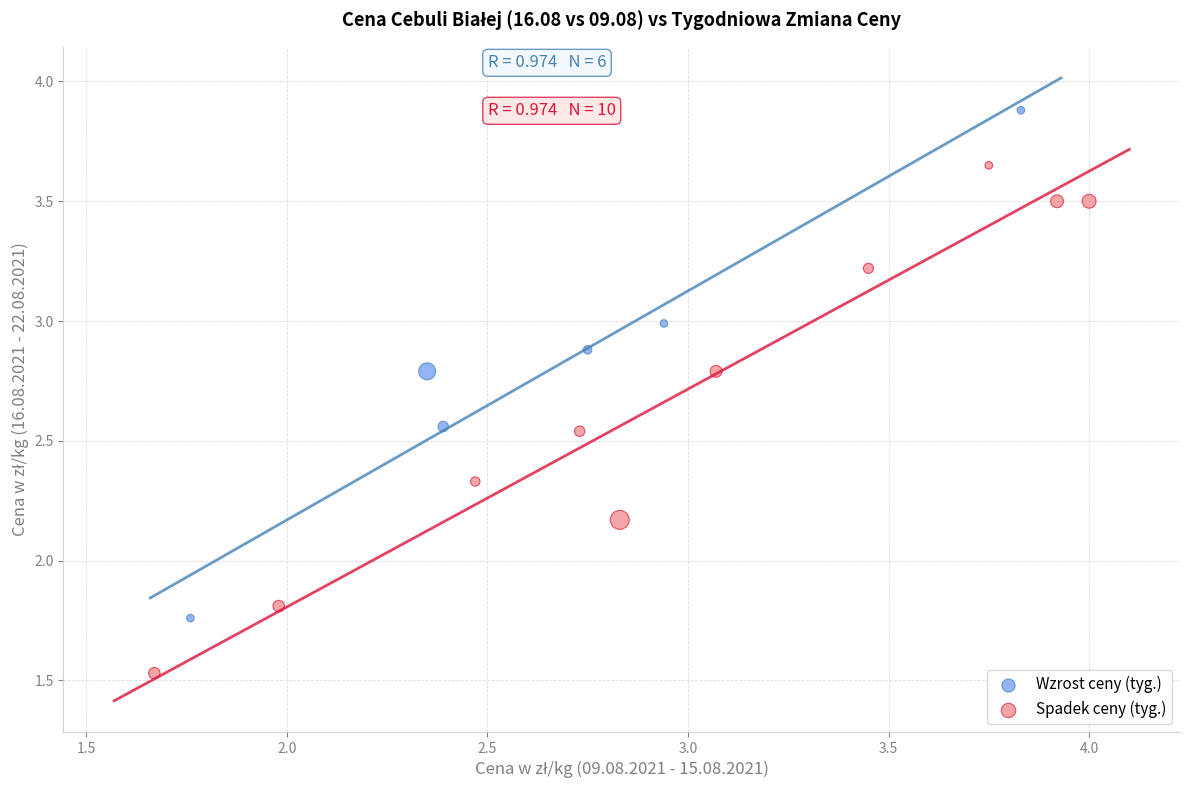

Which series contains the lowest Y value?

Spadek ceny (tyg.)